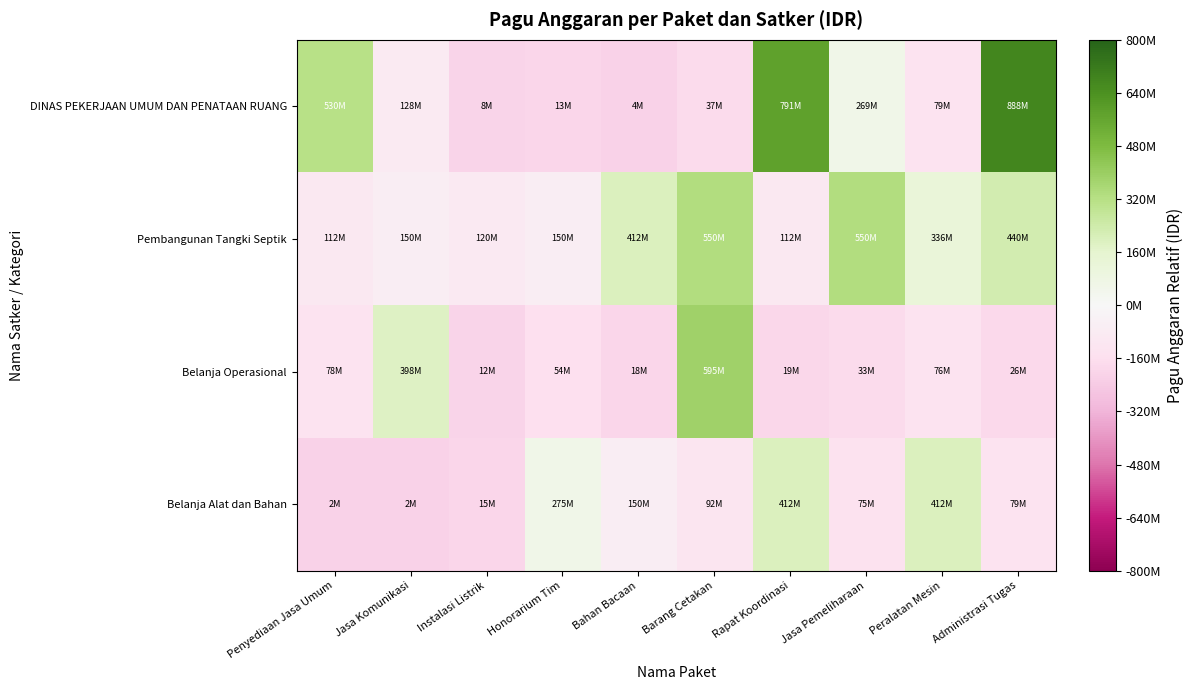

Which series has the largest range (max minus min)?

DINAS PEKERJAAN UMUM DAN PENATAAN RUANG